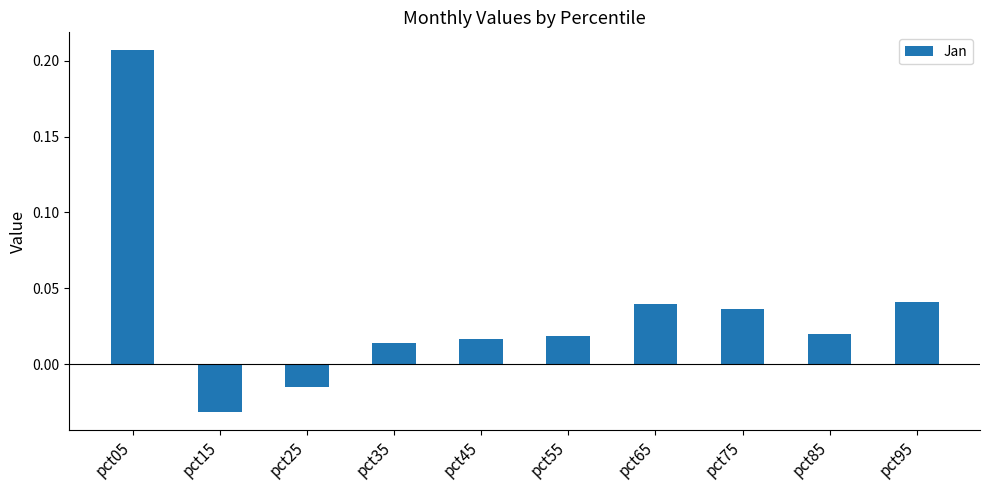

Which category has the lowest value across all series?

pct15